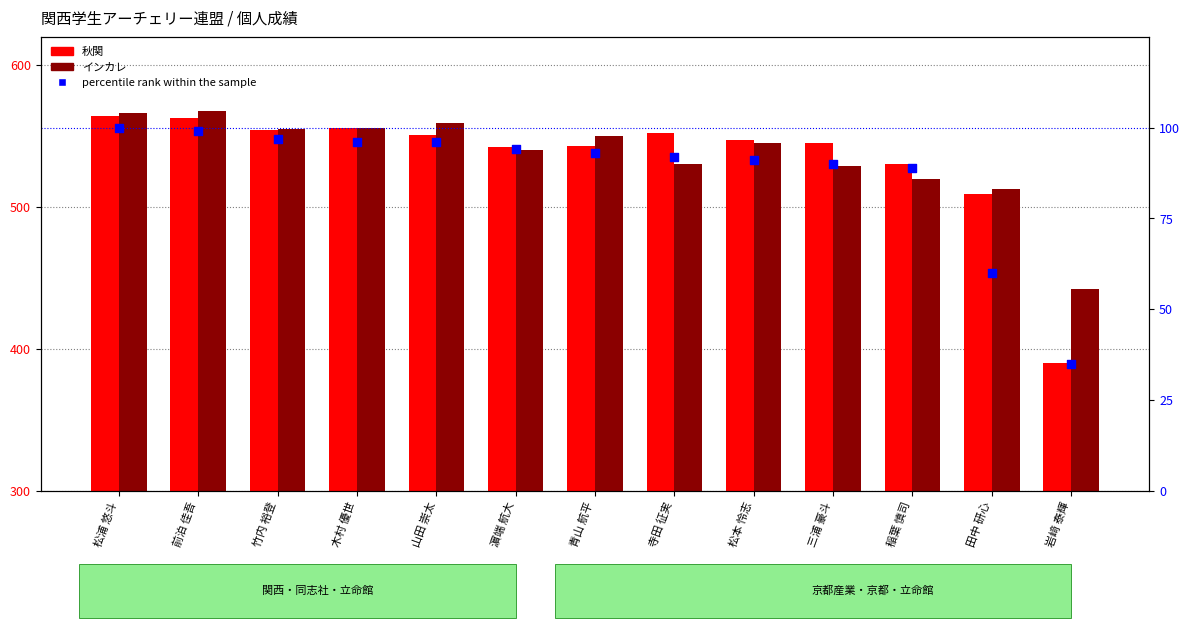

Which series has the widest spread of Y values?

秋関